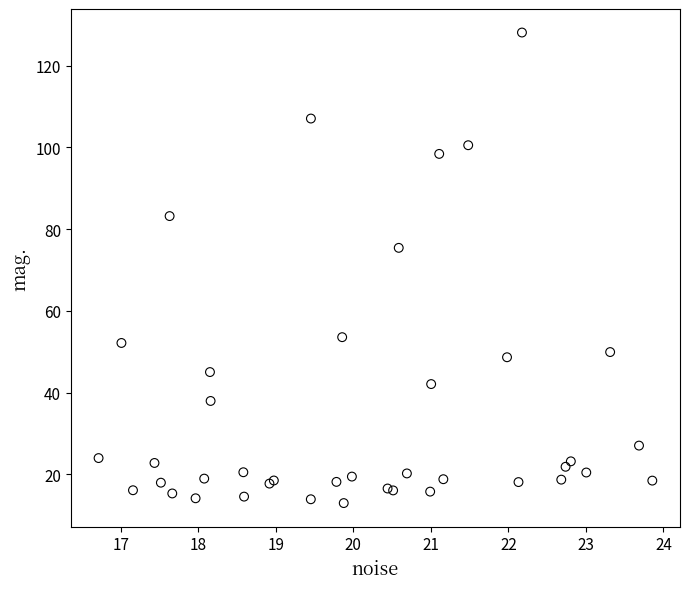

What Y value in the scatter plot is closest to 70?

75.4